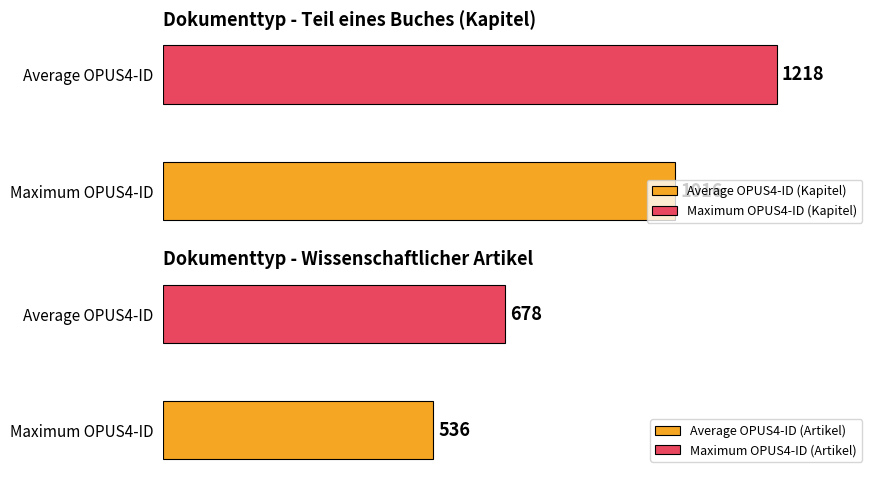

Rank the series by their average value, from lowest to highest.

Wissenschaftlicher Artikel, Teil eines Buches (Kapitel)